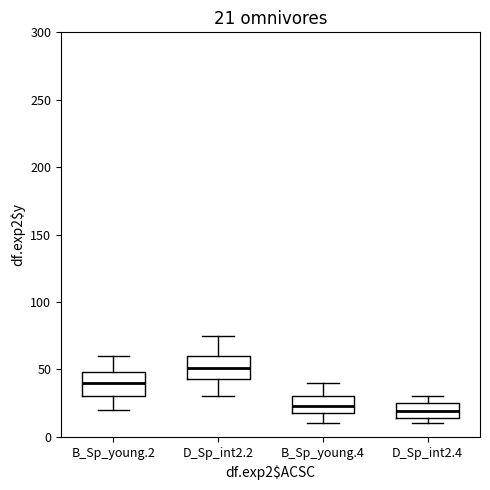

Which box's median line is the highest?

D_Sp_int2.2